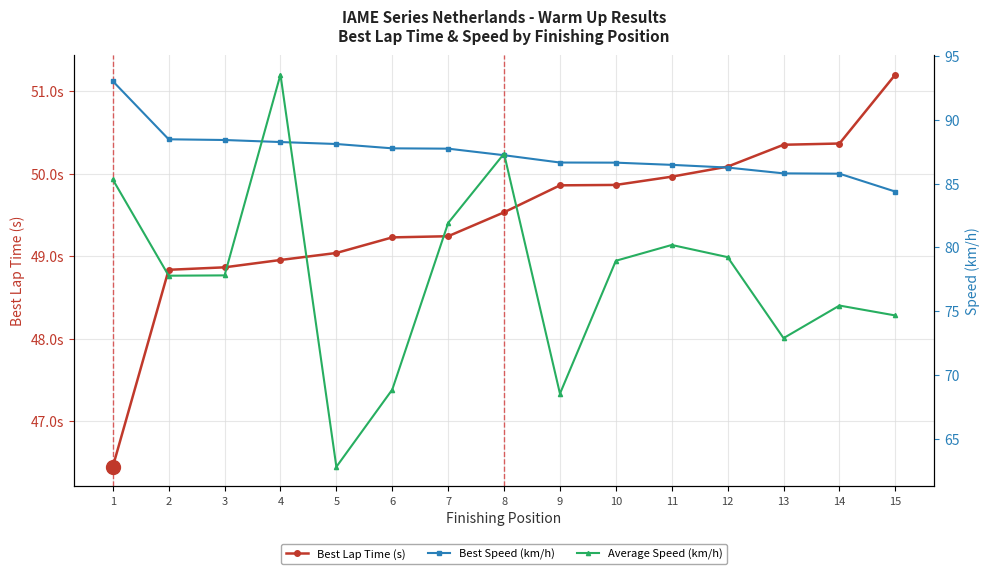

How many lines are shown in the chart?

3